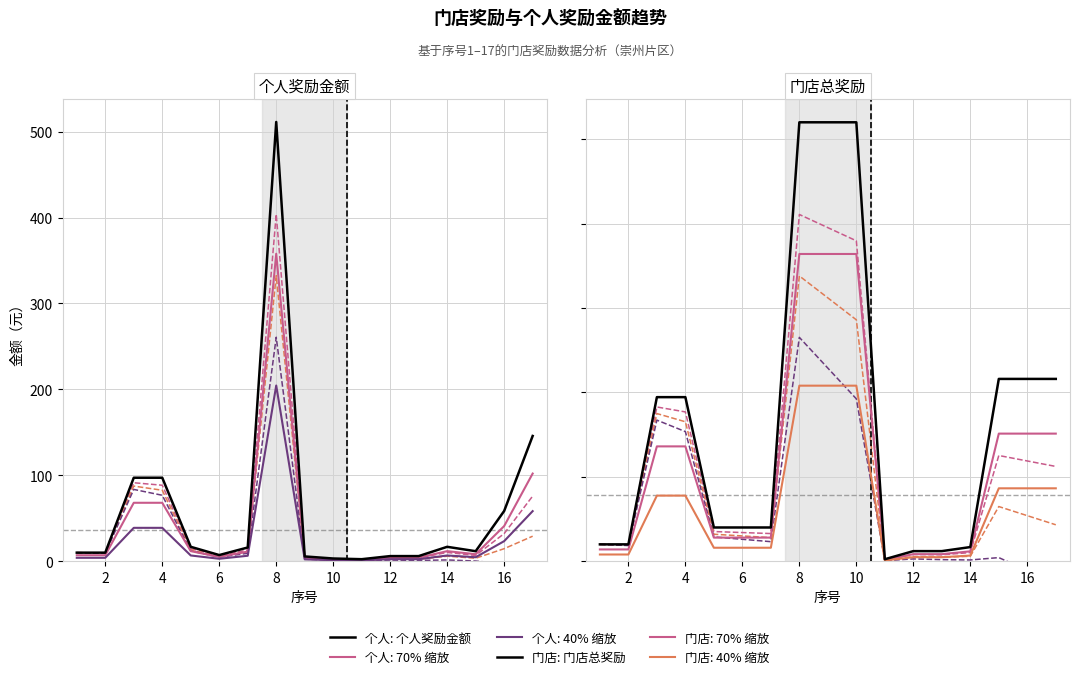

What is the sum of the 个人奖励金额 values at 12 and 13?

4.8